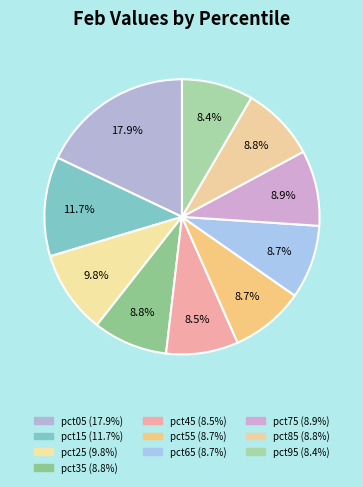

Combined, do pct75 and pct35 account for over 50%?

No